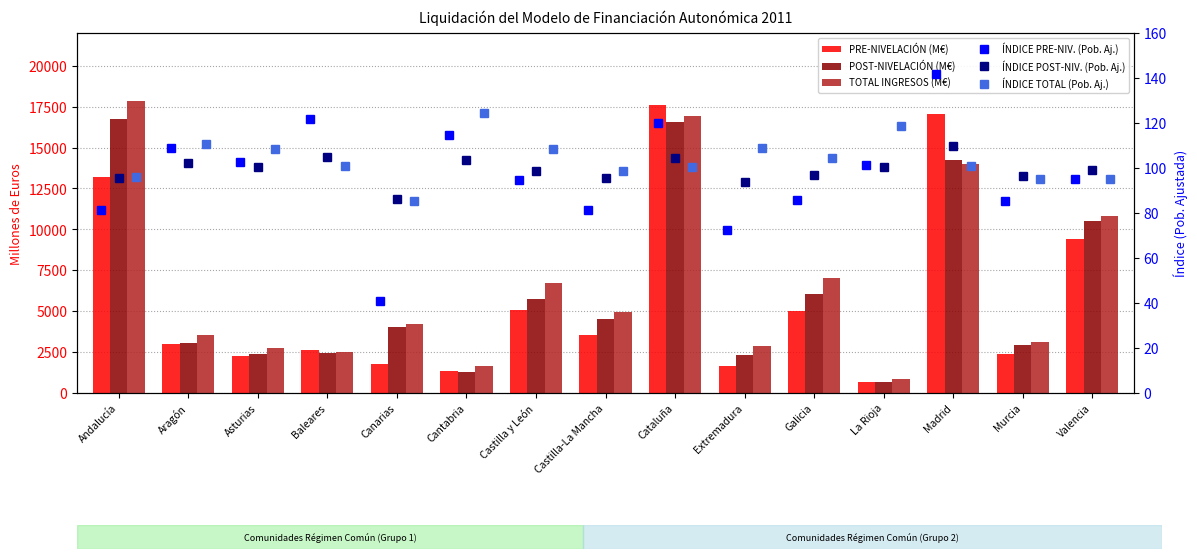

At how many categories does at least one series exceed 9921?

4